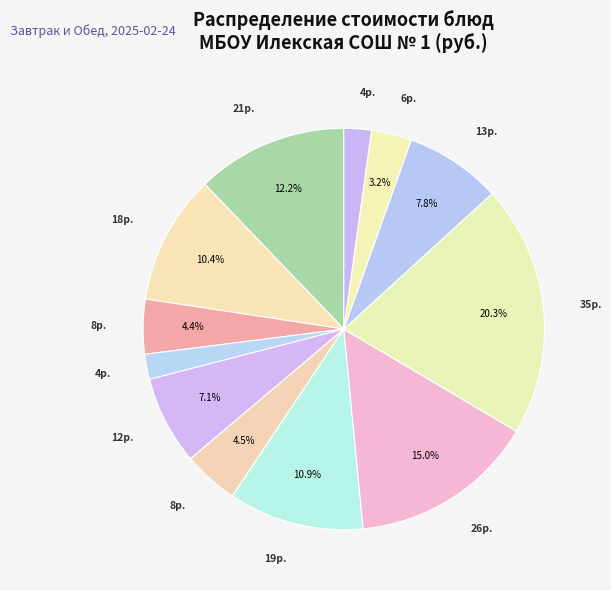

Count the number of slices in the pie.

12